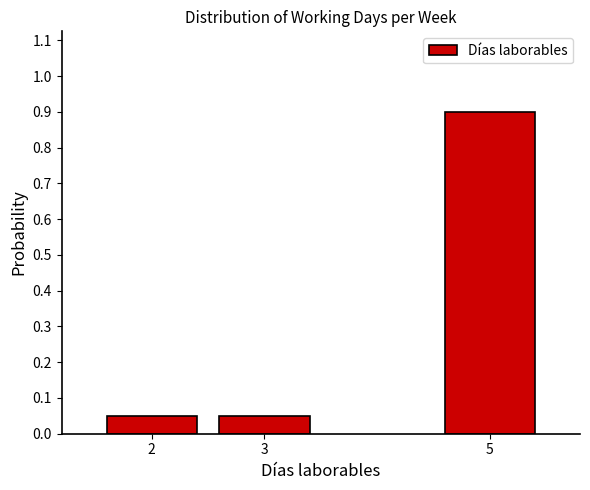

Between 5 and 2, which is larger?

5